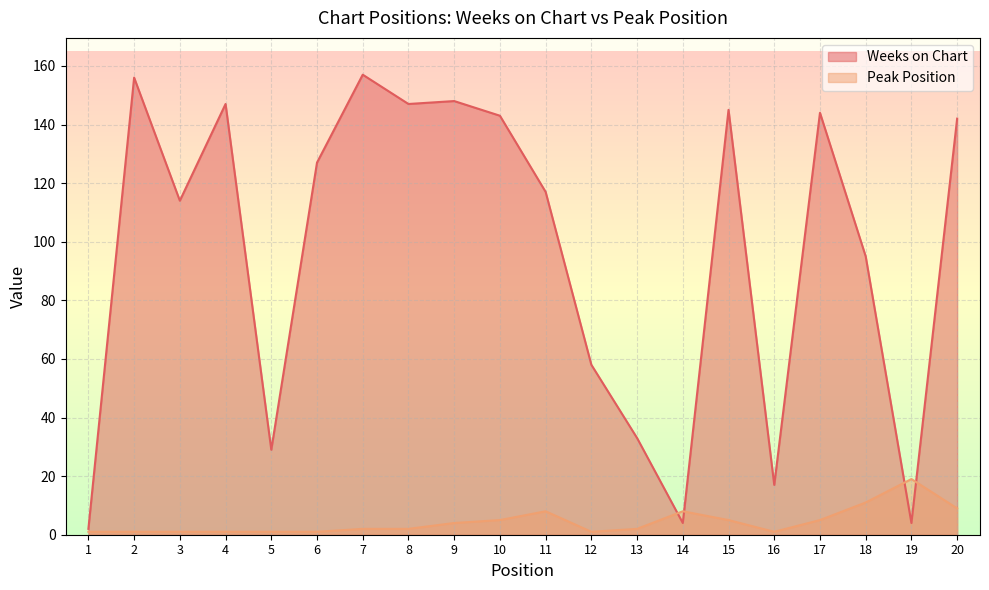

Rank the series by their maximum value, from lowest to highest.

Peak Position, Weeks on Chart